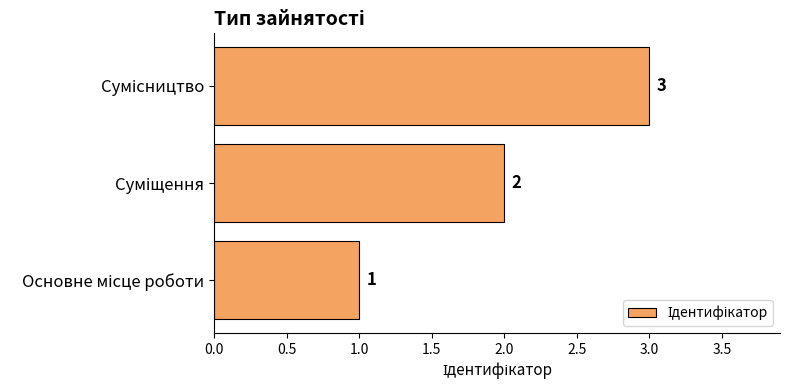

What is the minimum value shown in the chart?

1